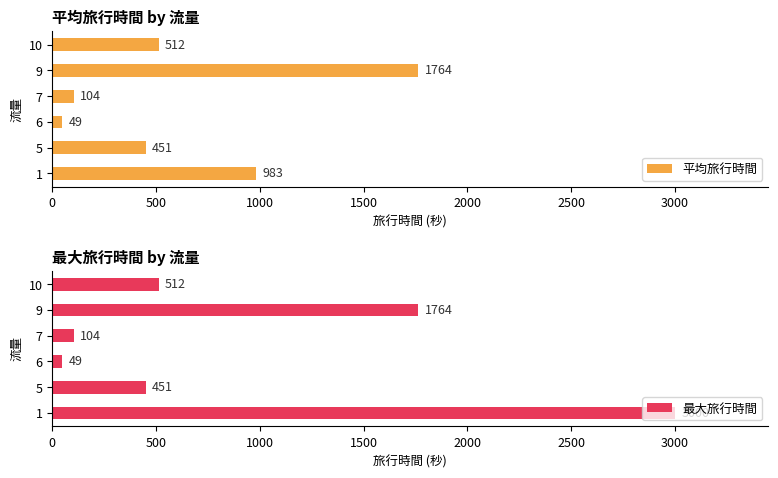

What is the value of the 平均旅行時間 bar at the 1st from the left?

983.2